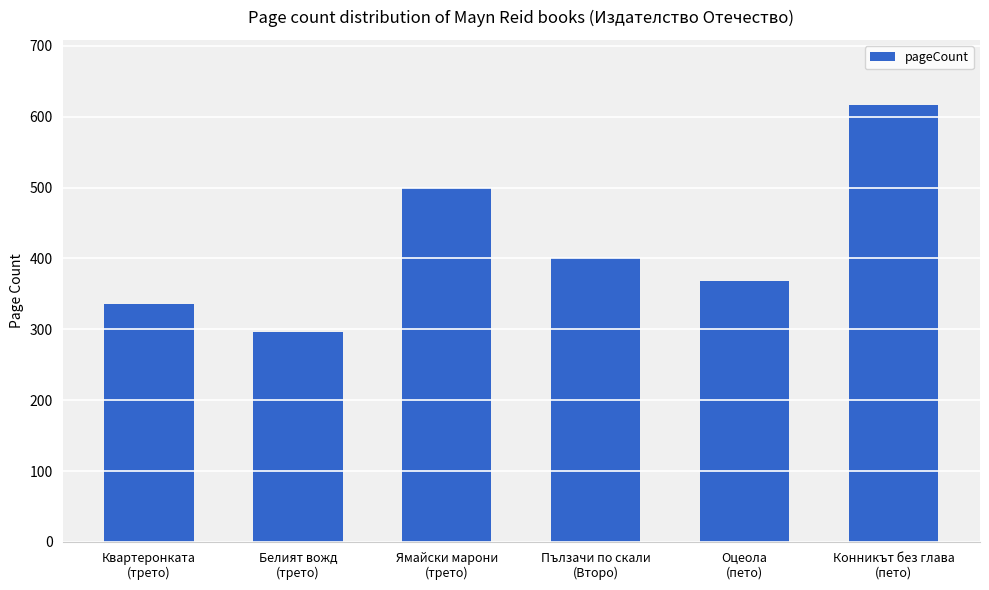

What is the sum of all values?

2516